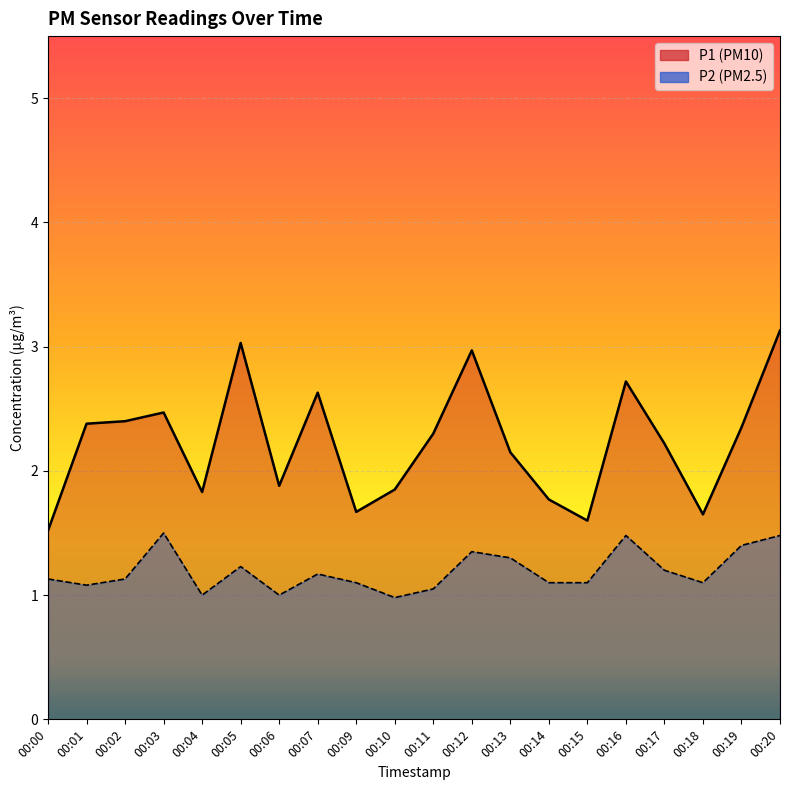

What is the sum of all P1 values?

44.5